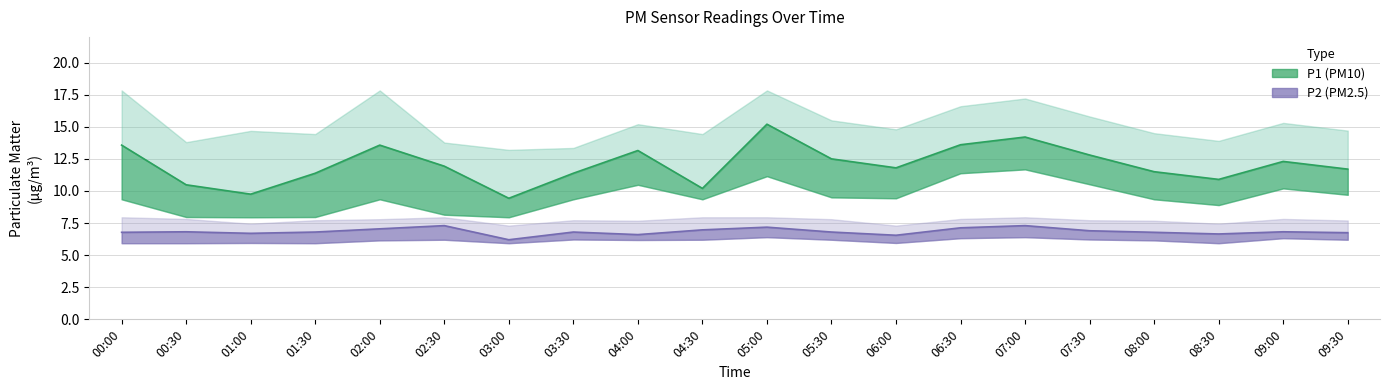

Which series changed the most between 00:00 and 08:00?

P1_upper